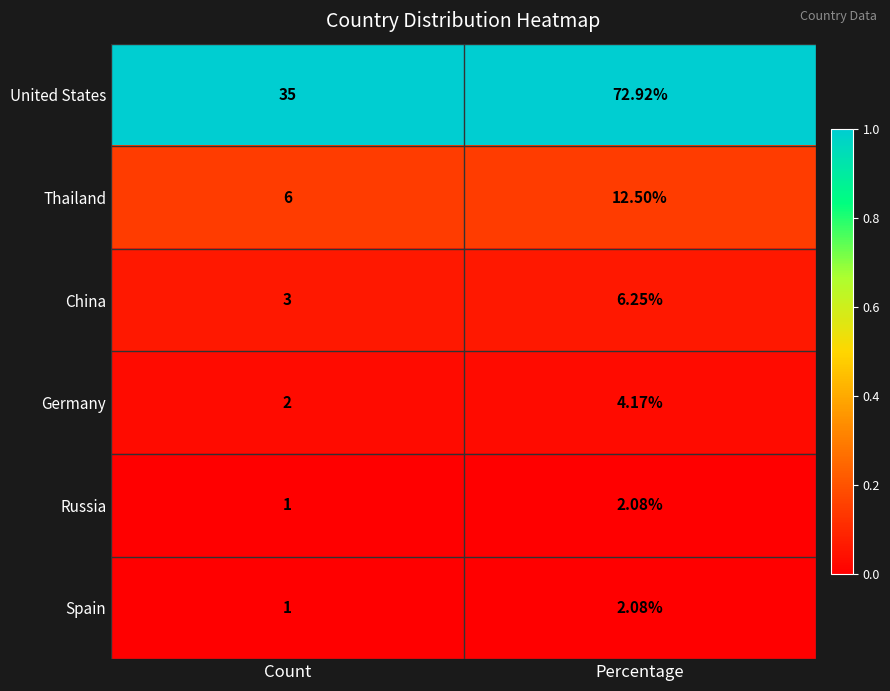

Which series has the largest total across all categories?

United States